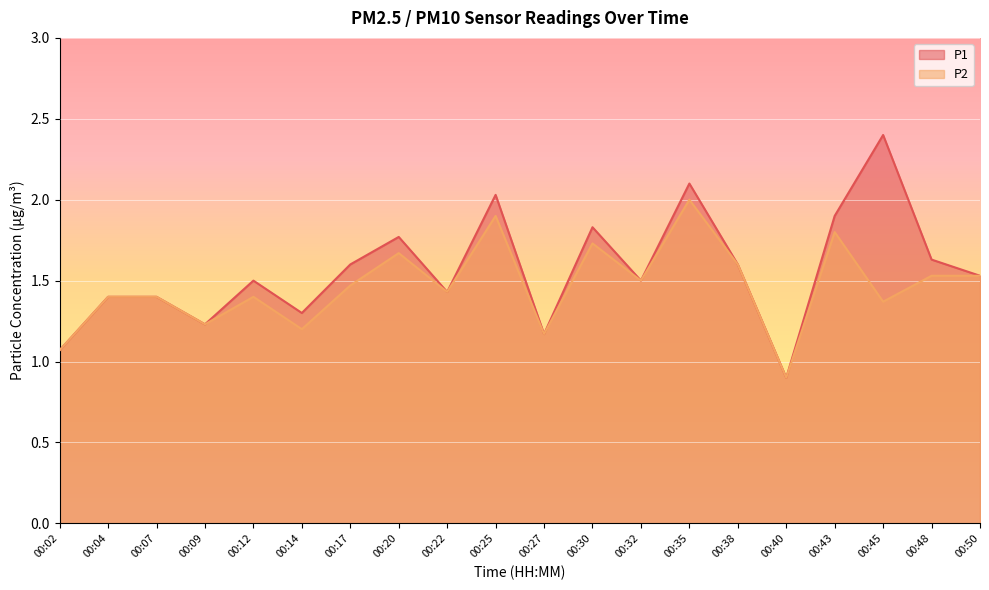

In P2, how many points are lower than both neighbors (excluding endpoints)?

7